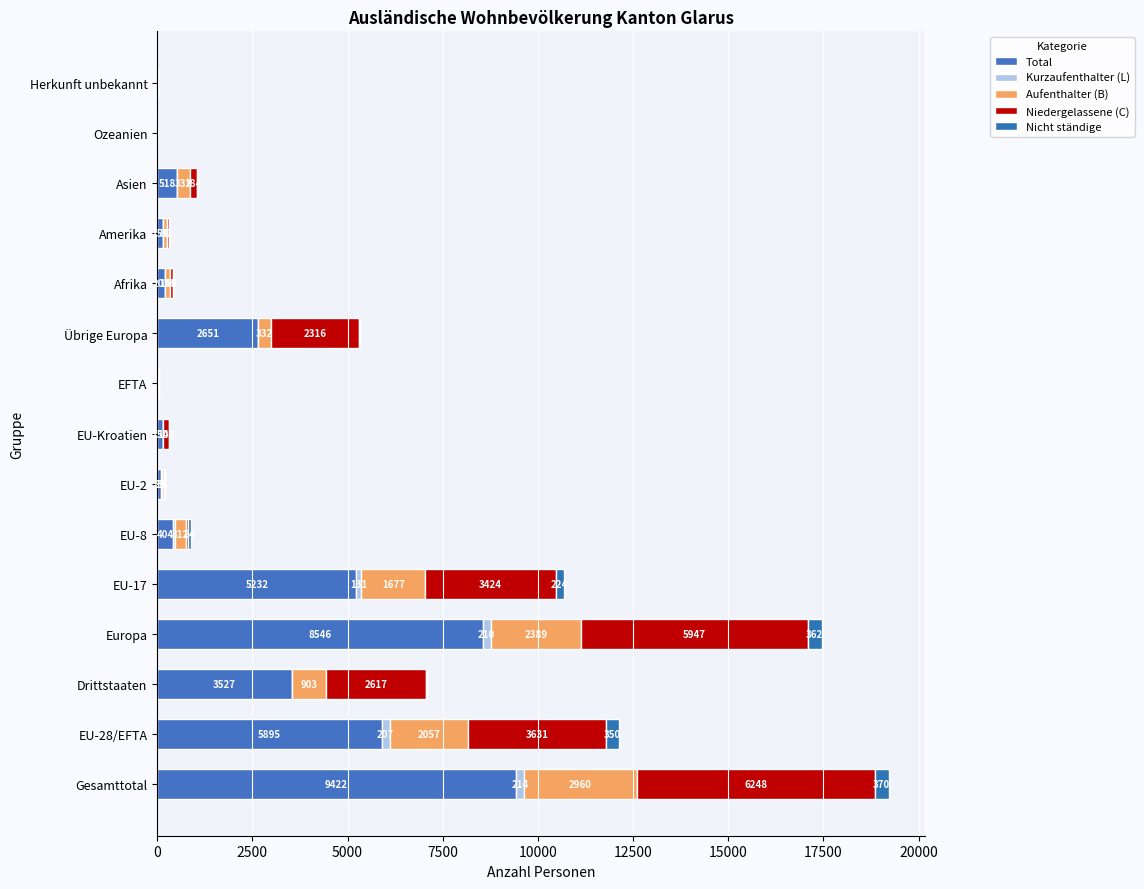

How many categories are shown in the chart?

15